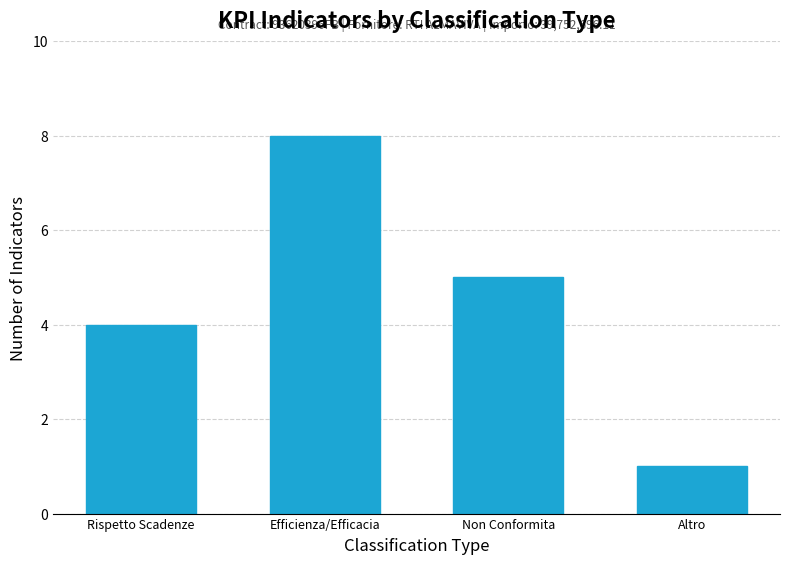

At which label is the value closest to 4?

Rispetto Scadenze